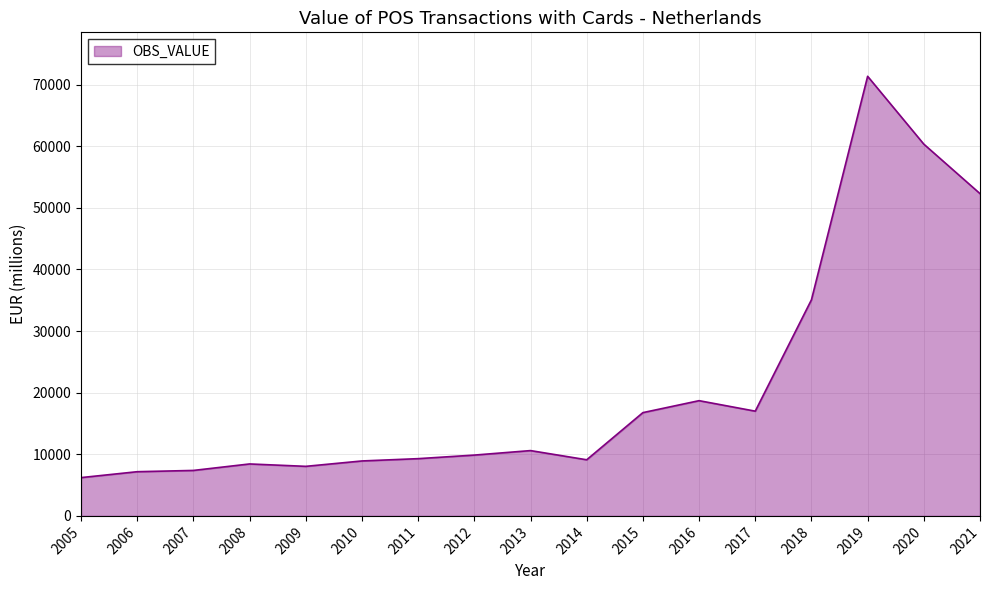

What is the average value?

20969.6